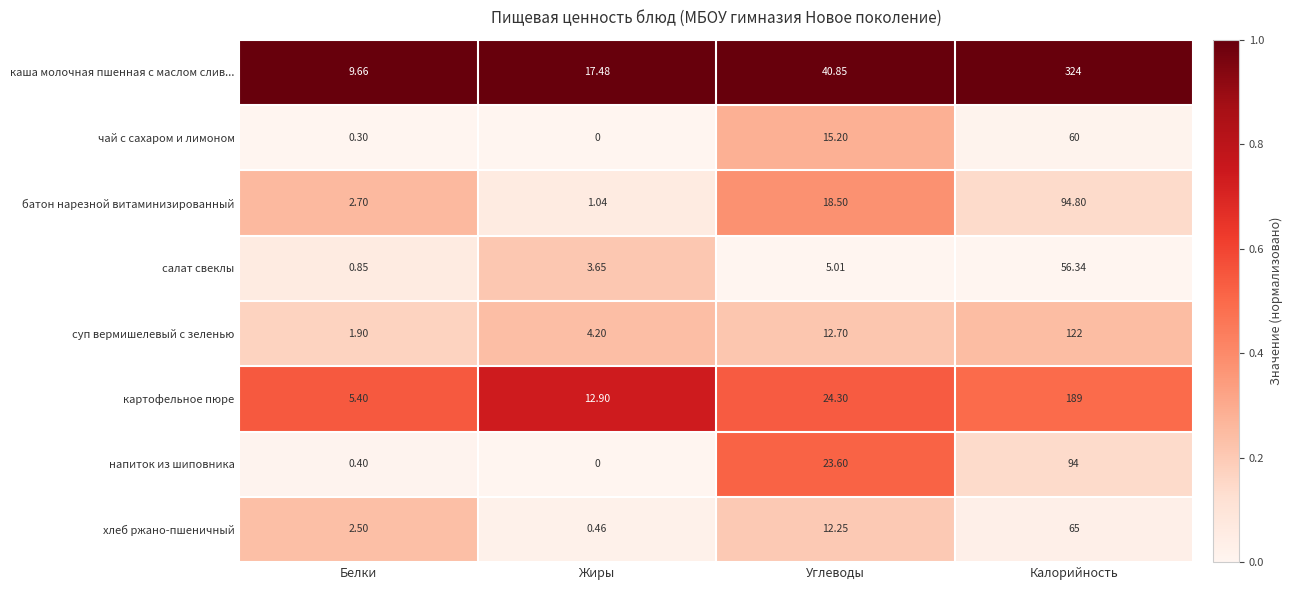

What is the spread (max minus min) of values at Белки?

9.4